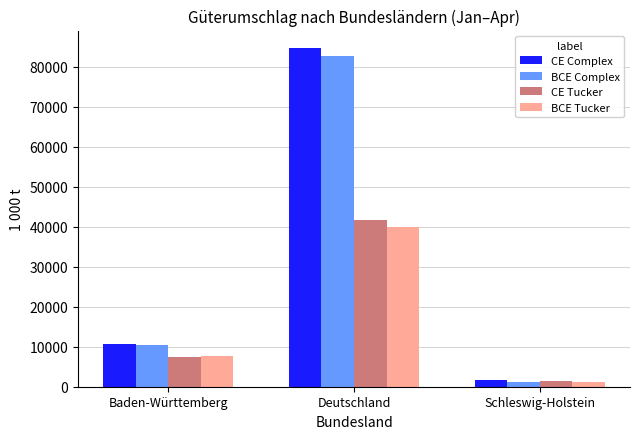

Which series has the widest spread of values?

CE Complex